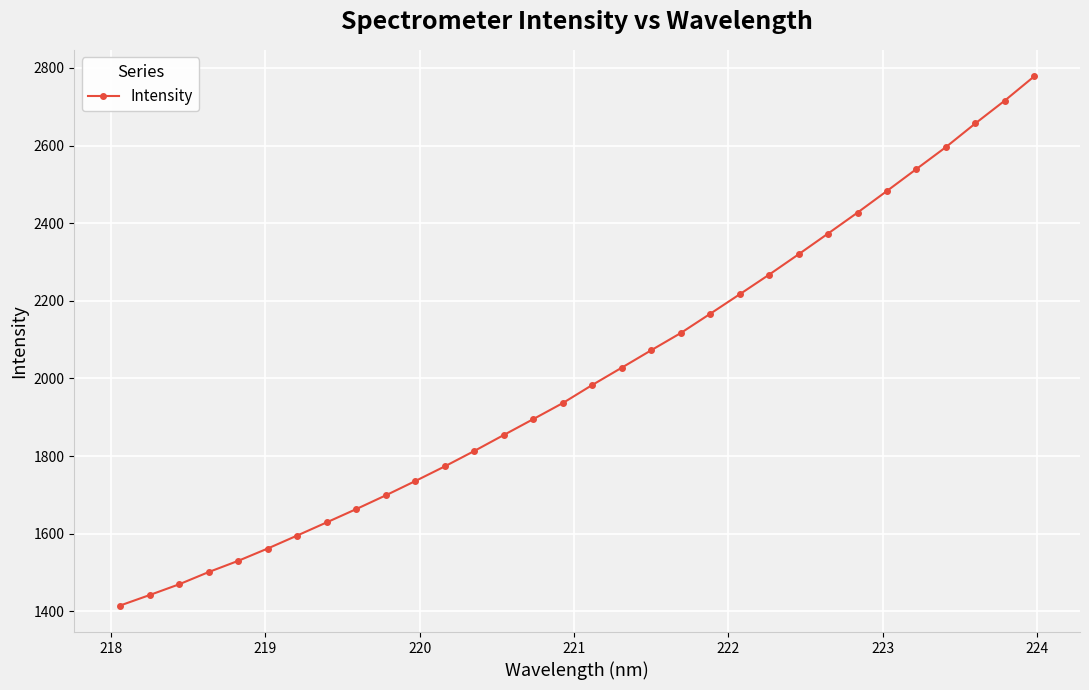

What is the difference between the maximum and minimum values?

1363.7